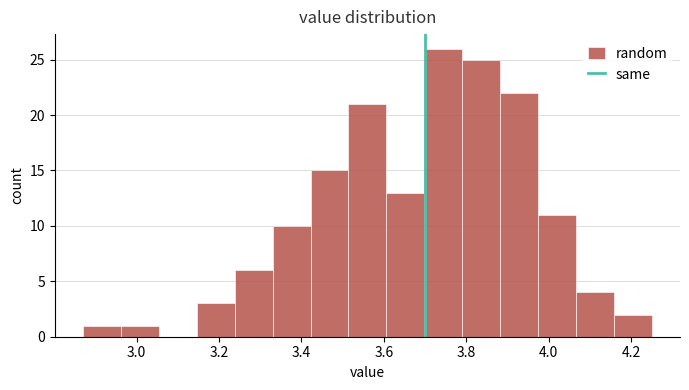

Reading left to right, list every bar in this chart as the range it spans on the x-axis followed by its height. Neither the bar edges nor the heights are printed on the chart, so give them approximately, as read against the axes.

2.870 to 2.962: 1
2.962 to 3.054: 1
3.054 to 3.146: 0
3.146 to 3.238: 3
3.238 to 3.330: 6
3.330 to 3.422: 10
3.422 to 3.514: 15
3.514 to 3.606: 21
3.606 to 3.698: 13
3.698 to 3.790: 26
3.790 to 3.882: 25
3.882 to 3.974: 22
3.974 to 4.066: 11
4.066 to 4.158: 4
4.158 to 4.250: 2